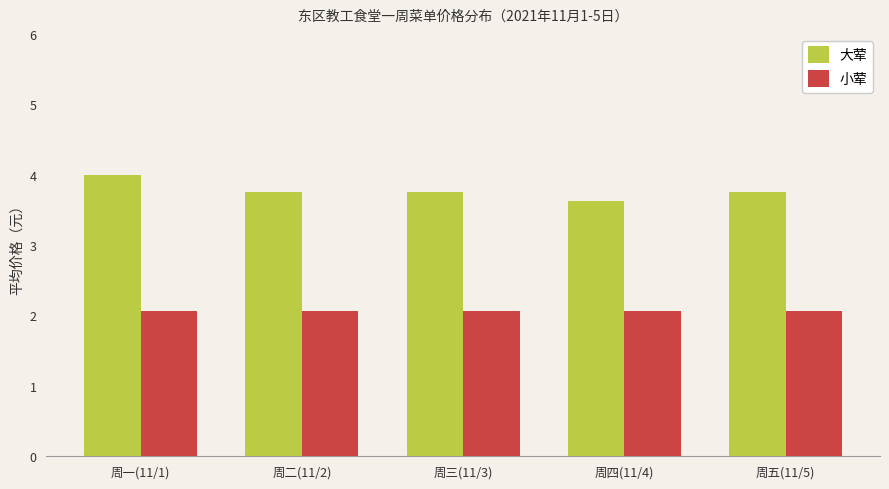

What is the label of the 5th bar from the right?

周一(11/1)